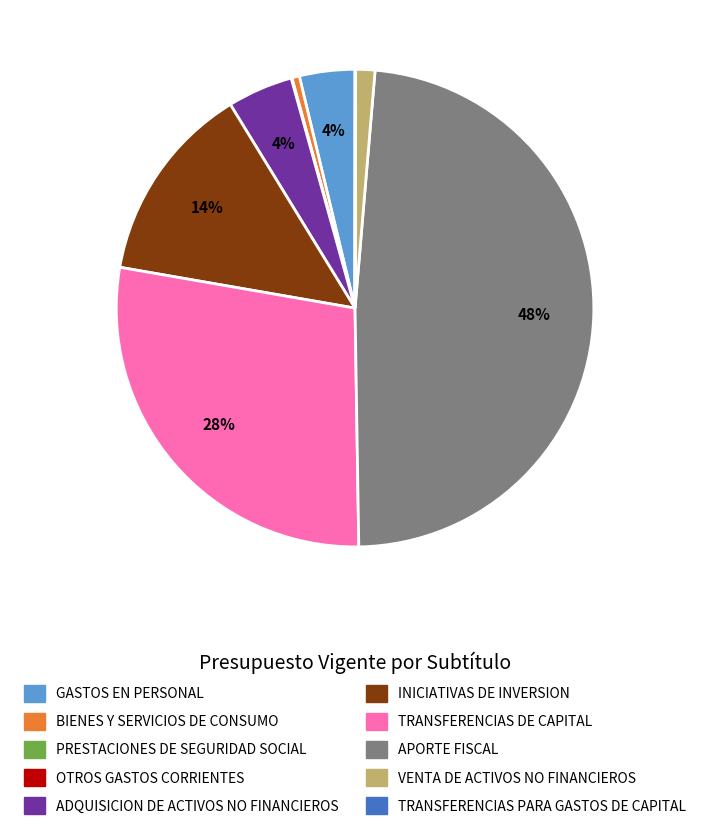

To the nearest percent, what is the difference between the largest and smallest slice percentages?

48%